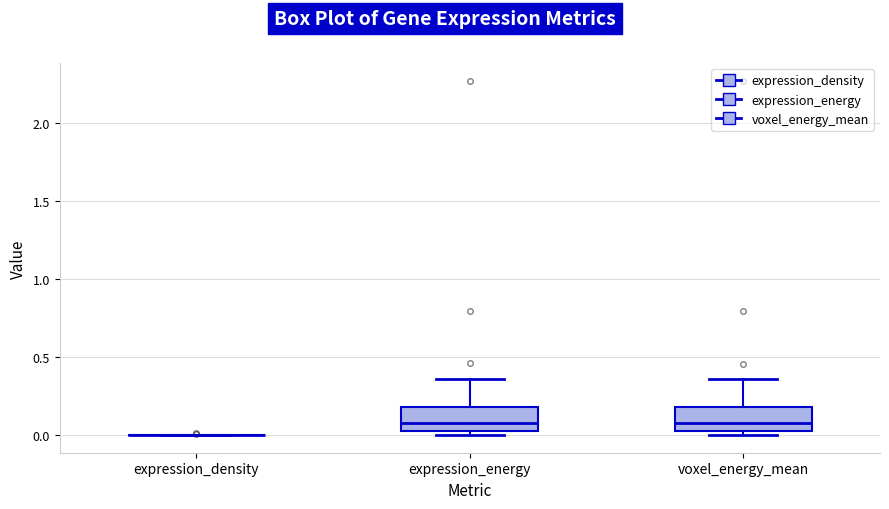

Reading left to right, read every box against the y-axis: the position of its median line, the range the box covers, and the ends of its whiskers. The values are not printed on the chart, so give them approximately, as read against the axis.

expression_density: box collapsed to a line at 0.00, whiskers 0.00 to 0.00
expression_energy: median 0.10, box 0.05 to 0.20, whiskers 0.00 to 0.35
voxel_energy_mean: median 0.10, box 0.05 to 0.20, whiskers 0.00 to 0.35